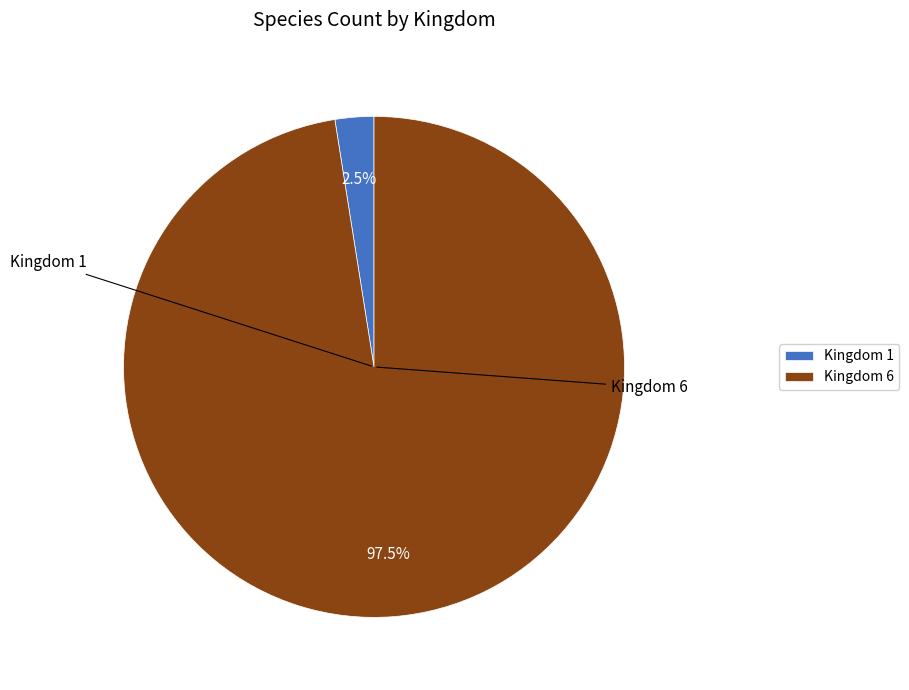

How much of the chart is everything except Kingdom 1?

97.5%